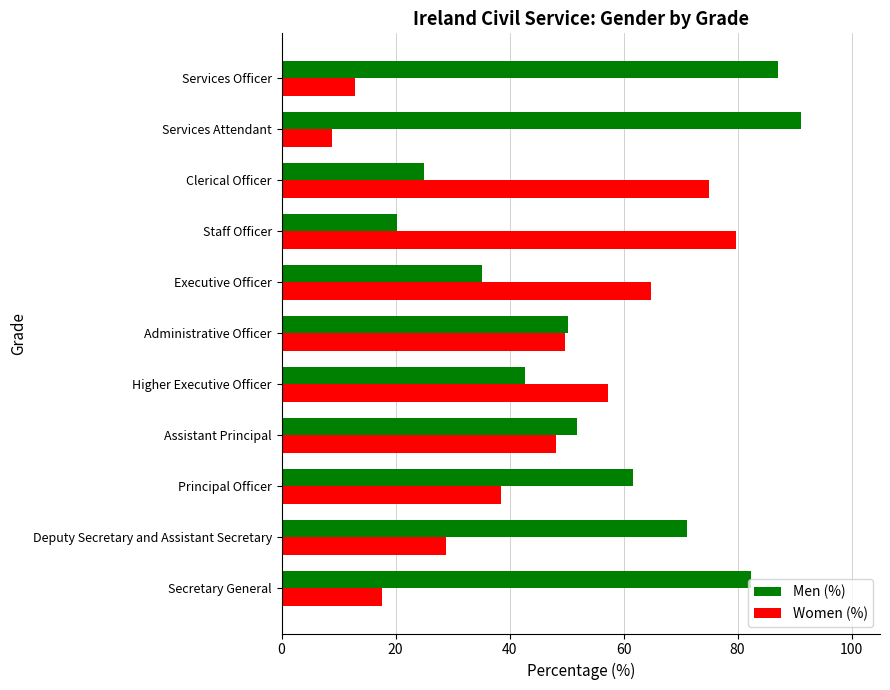

At how many categories does at least one series exceed 23?

11